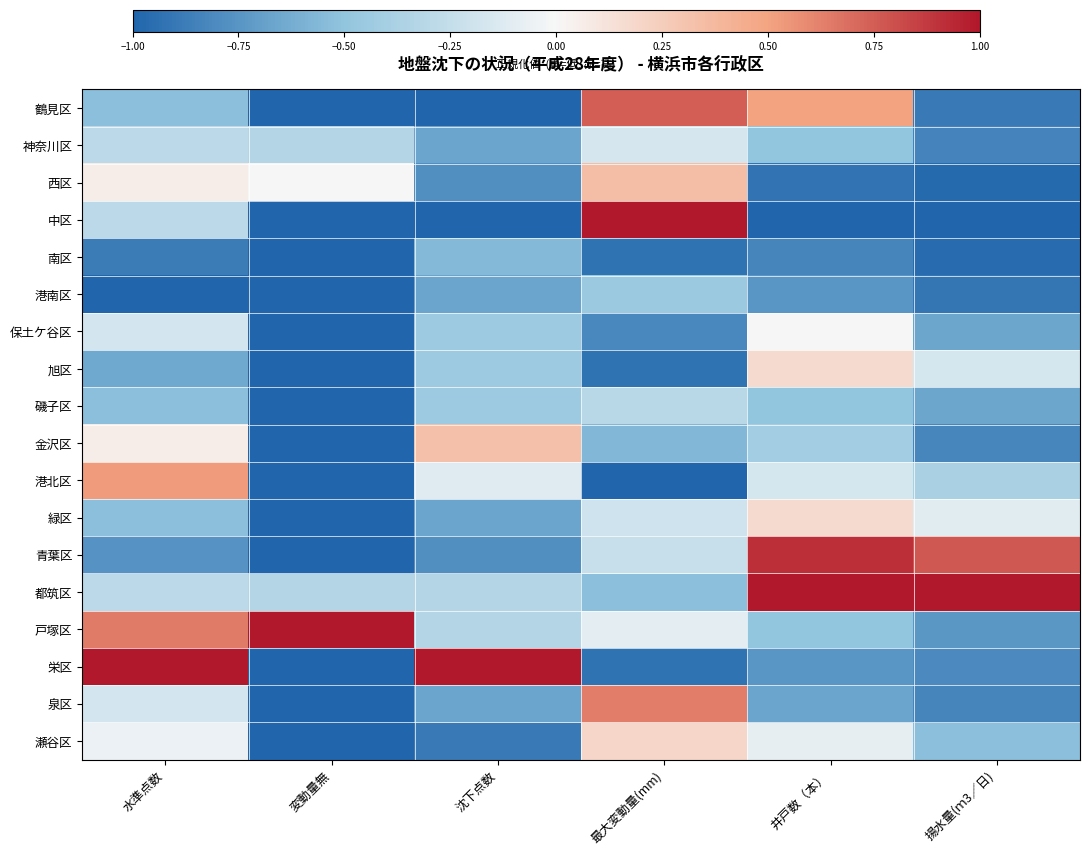

What is the spread (max minus min) of values at 井戸数（本）?

2.0